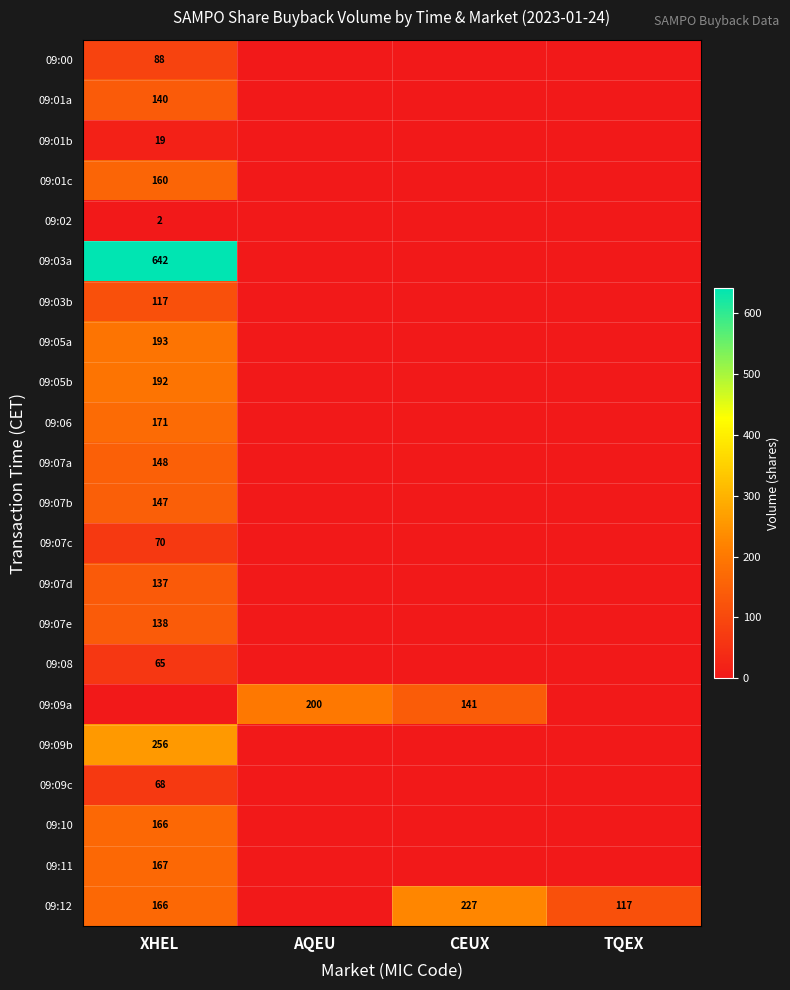

Is the value of 09:02 at XHEL greater than the value of 09:05a at XHEL?

No